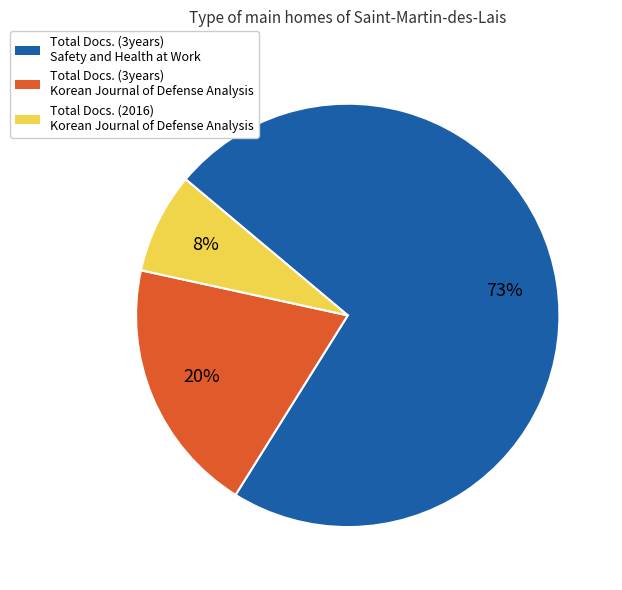

How many slices are in this pie chart?

3